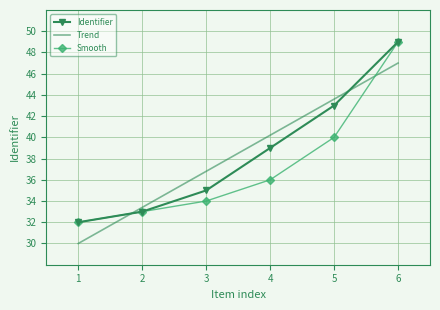

True or false: Identifier has a value of 13 at 3.

False